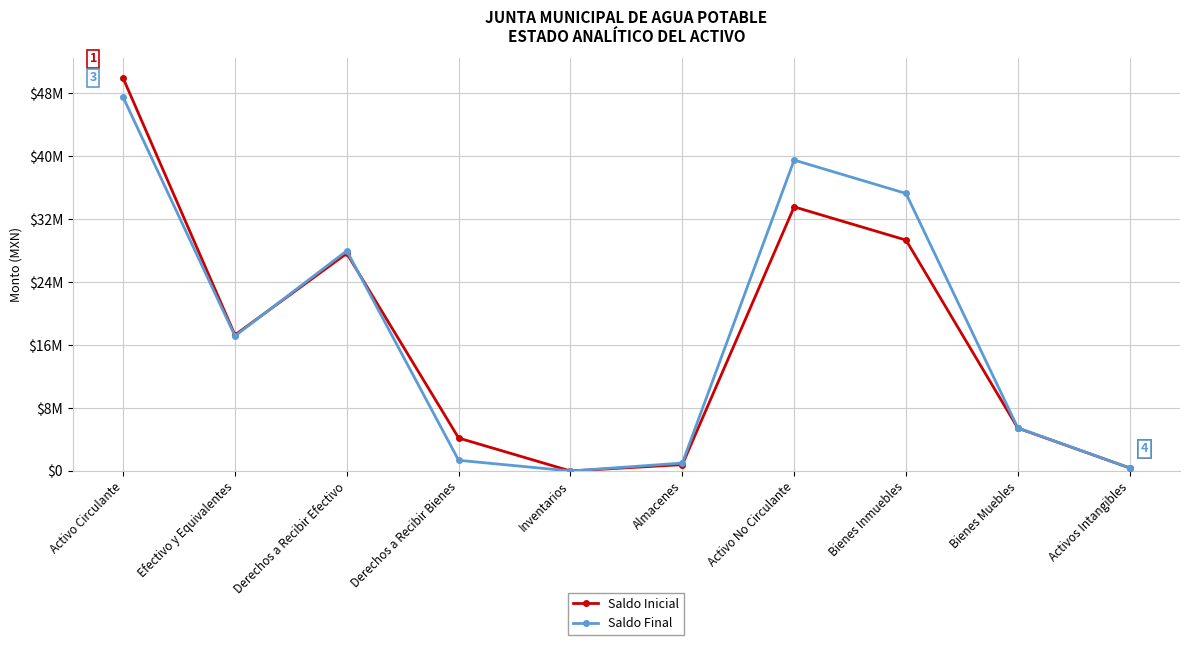

The Saldo Final series shows 485404.9 at Derechos a Recibir Bienes. True or false?

False